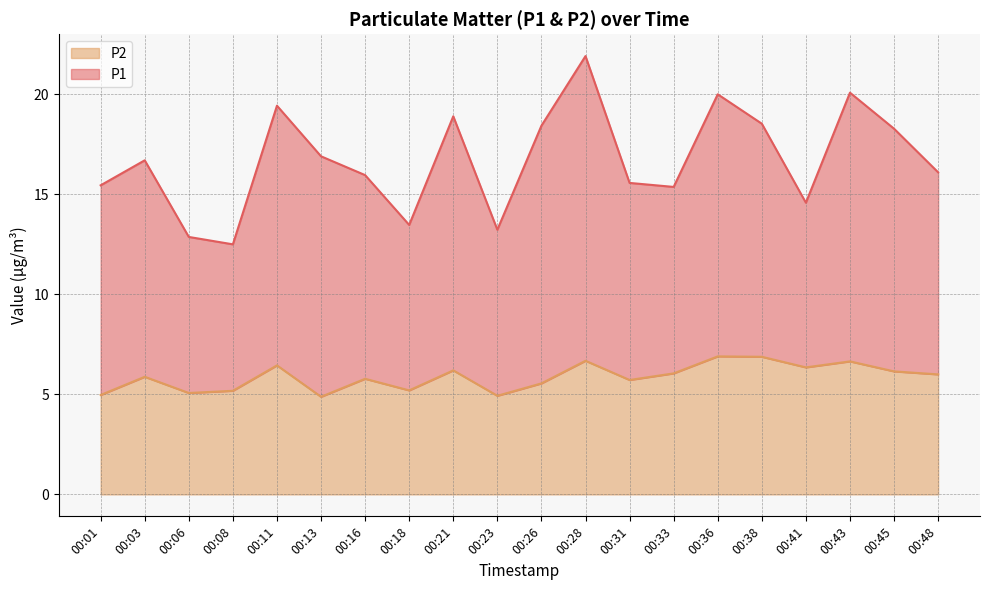

The chart shows a value of 5.2 at 00:08. True or false?

True